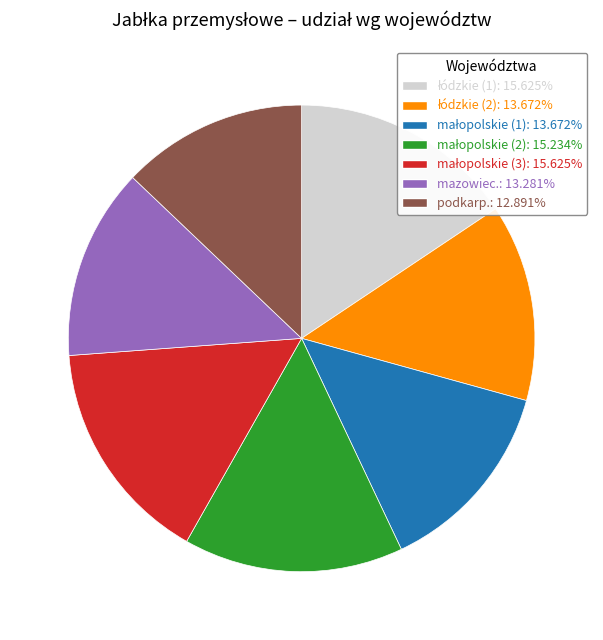

Is there any slice that represents more than half of the pie?

No